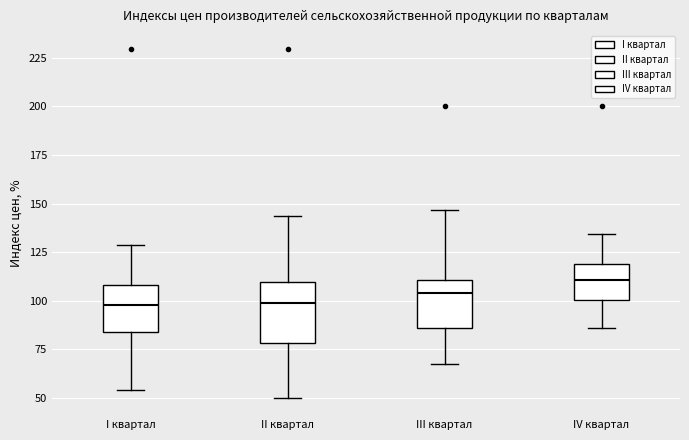

Reading left to right, transcribe this box plot: for each box, give where its median line is, the range the box spans, and where its two whiskers end, as read against the y-axis. The values are not printed on the chart, so give them approximately, as read against the axis.

I квартал: median 100, box 85 to 110, whiskers 55 to 130
II квартал: median 100, box 80 to 110, whiskers 50 to 145
III квартал: median 105, box 85 to 110, whiskers 65 to 145
IV квартал: median 110, box 100 to 120, whiskers 85 to 135